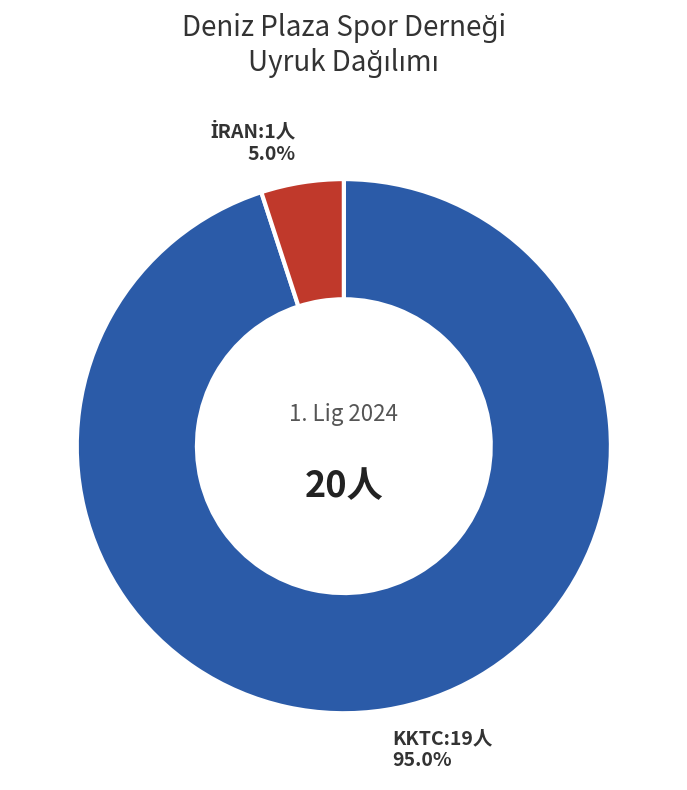

Is there any slice that represents more than half of the pie?

Yes